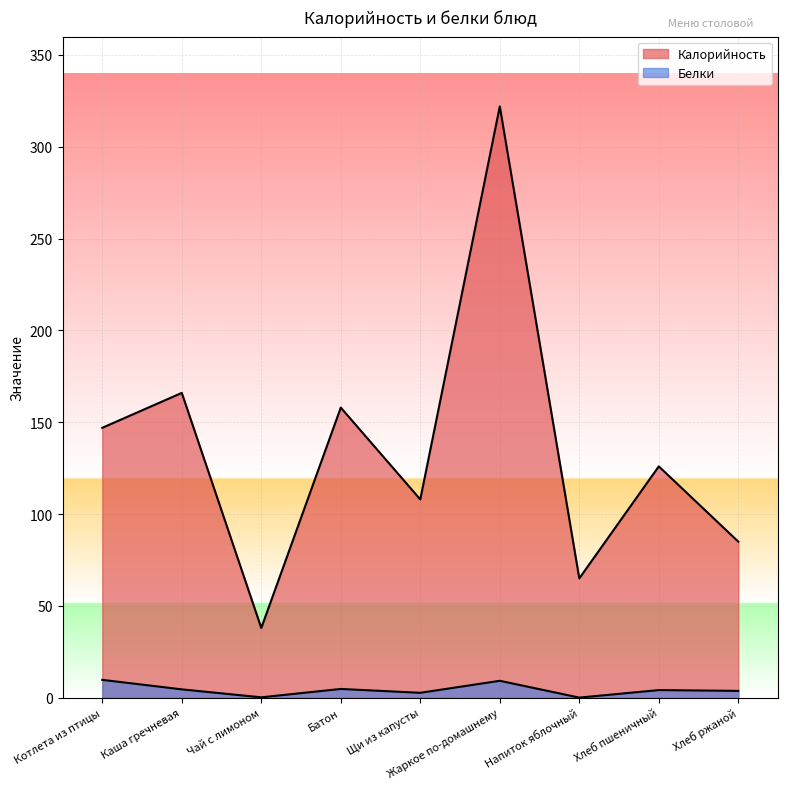

True or false: Калорийность and Белки cross at least once.

False